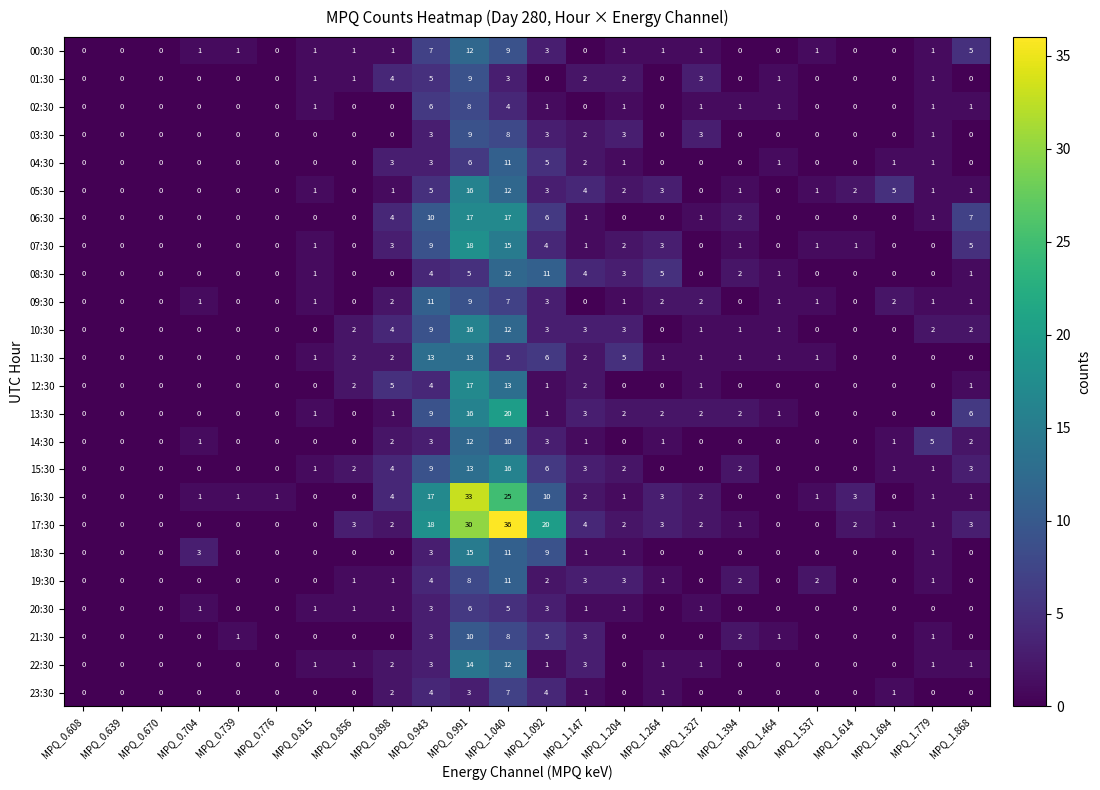

The value of 10:30 at MPQ_1.779 is 2. True or false?

True